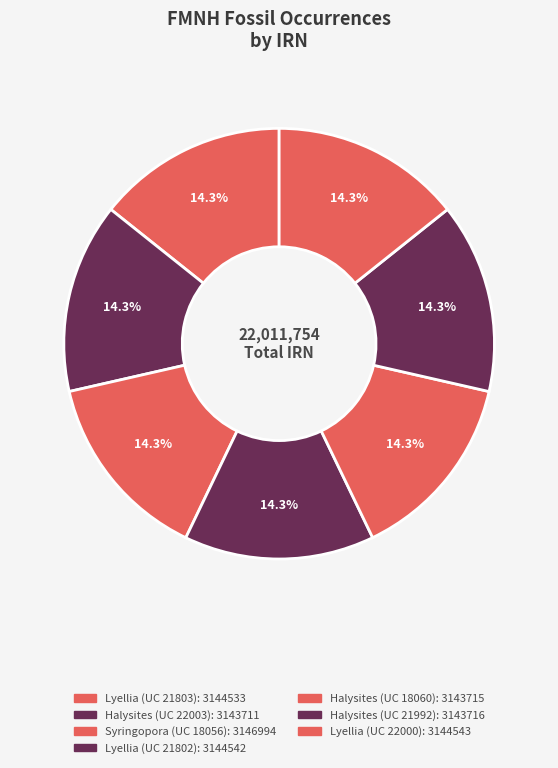

True or false: Halysites (UC 21992) accounts for 27% of the total.

False